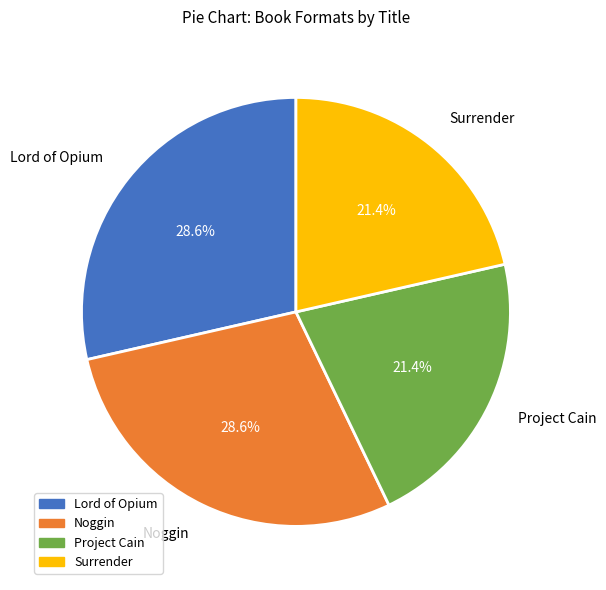

Approximately how many times larger is the value at Noggin compared to Surrender?

1.3